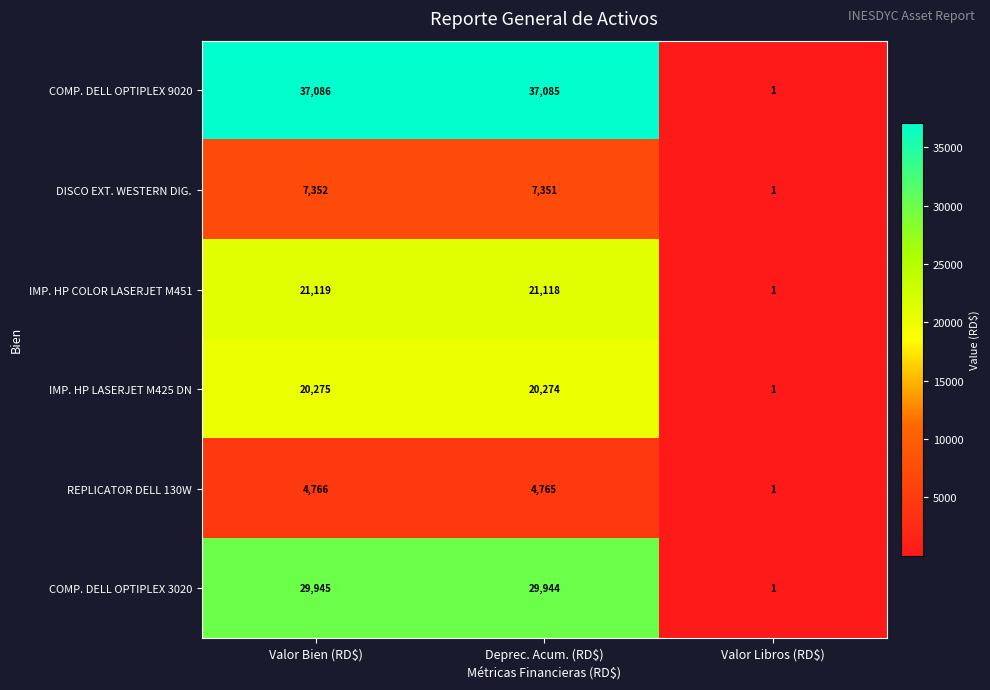

Reading left to right, transcribe all the data shown in this chart.

COMP. DELL OPTIPLEX 9020: 37086	37085	1
DISCO EXT. WESTERN DIG.: 7352	7351	1
IMP. HP COLOR LASERJET M451: 21119	21118	1
IMP. HP LASERJET M425 DN: 20275	20274	1
REPLICATOR DELL 130W: 4766	4765	1
COMP. DELL OPTIPLEX 3020: 29945	29944	1